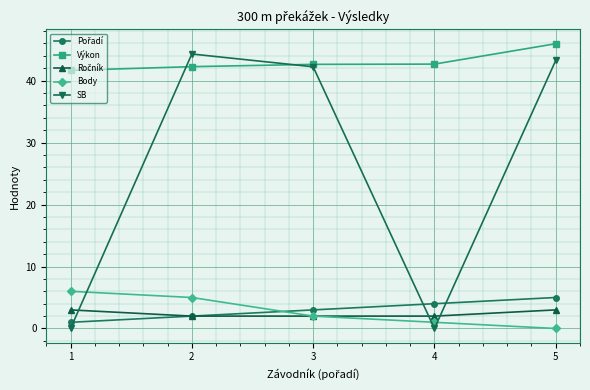

The Výkon series shows 45.9 at 5. True or false?

True